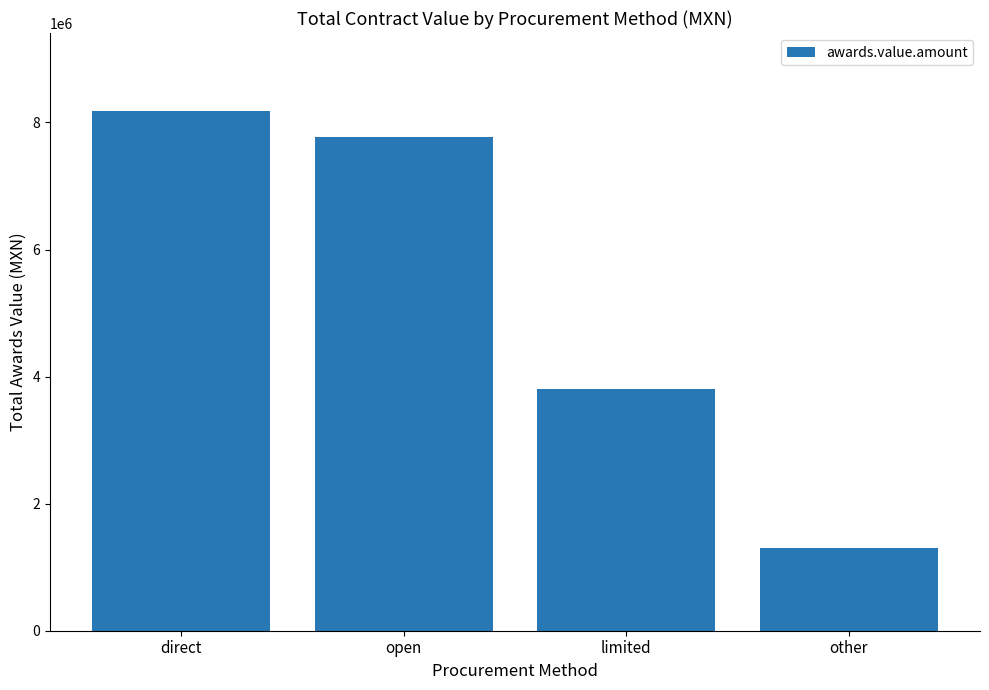

Reading left to right, list all the values displayed in this chart.

direct=8180212.4	open=7763488.3	limited=3812164.1	other=1301487.0